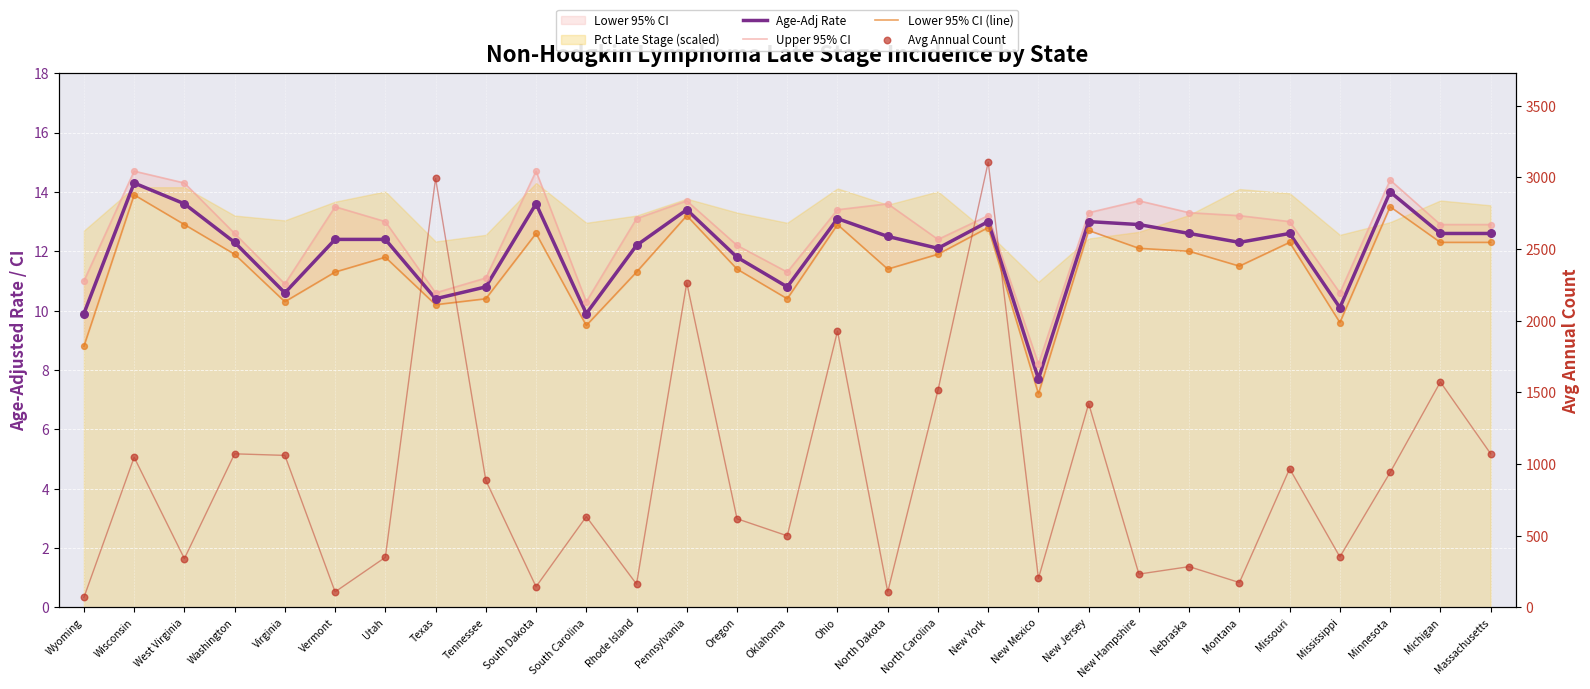

Is the value of Upper 95% CI at Pennsylvania greater than the value of Avg Annual Count at Rhode Island?

No